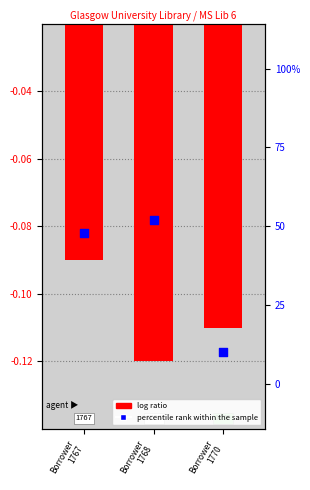

Which has a higher value, Borrower
1768 or Borrower
1767?

Borrower
1767